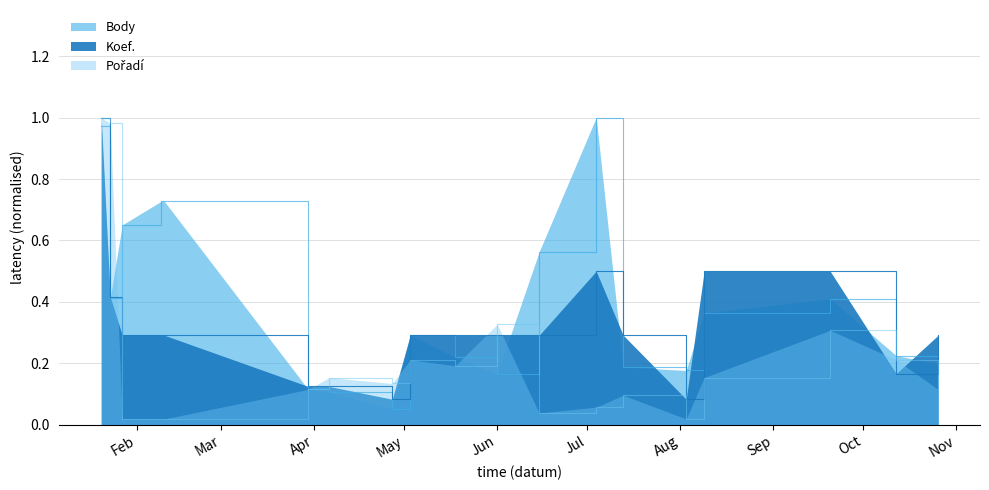

At which label does Pořadí reach its peak?

2019-01-20